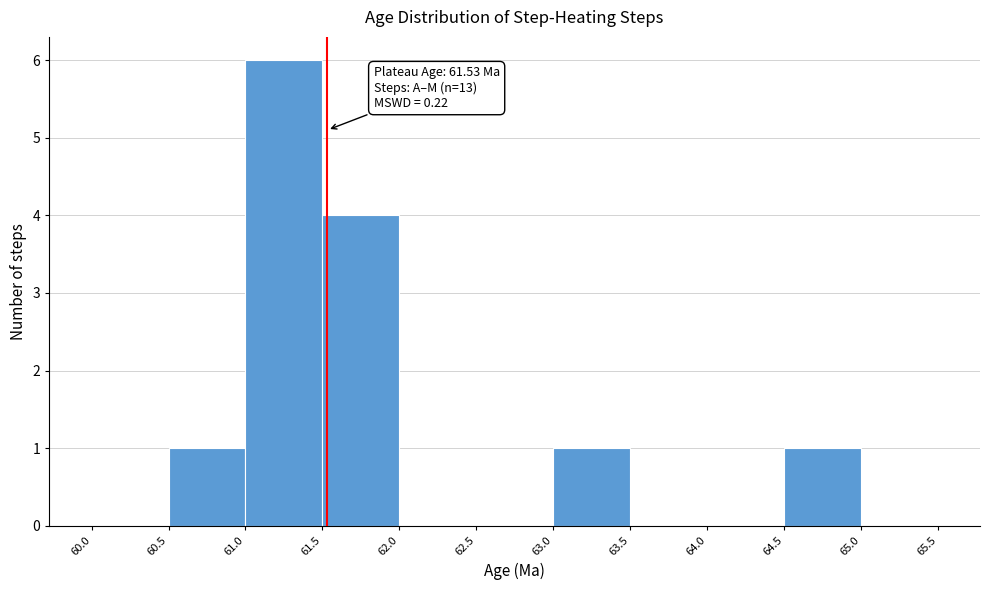

Over which range of the x-axis is the bar tallest?

61.0 to 61.5